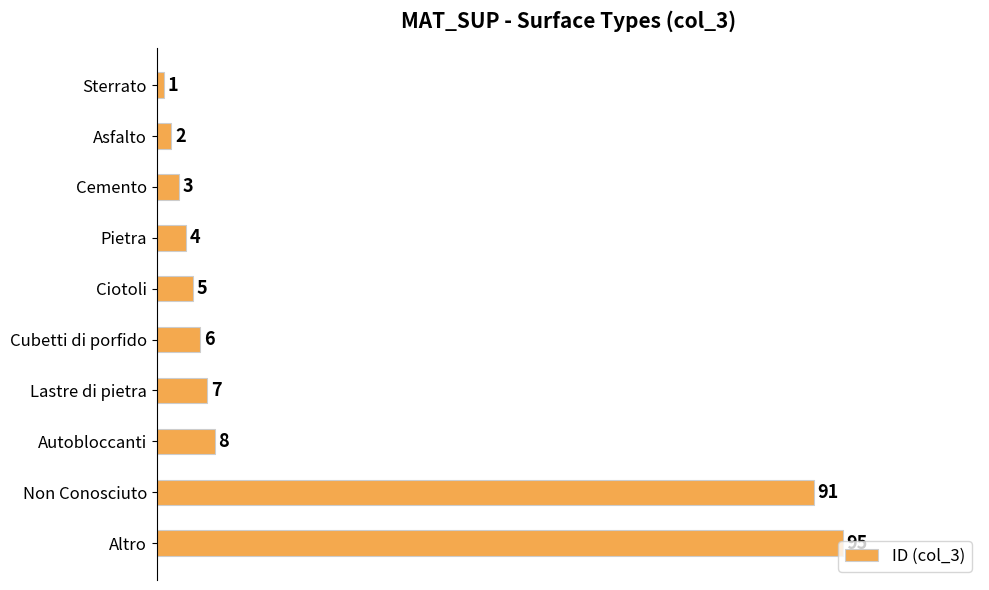

What is the average value?

22